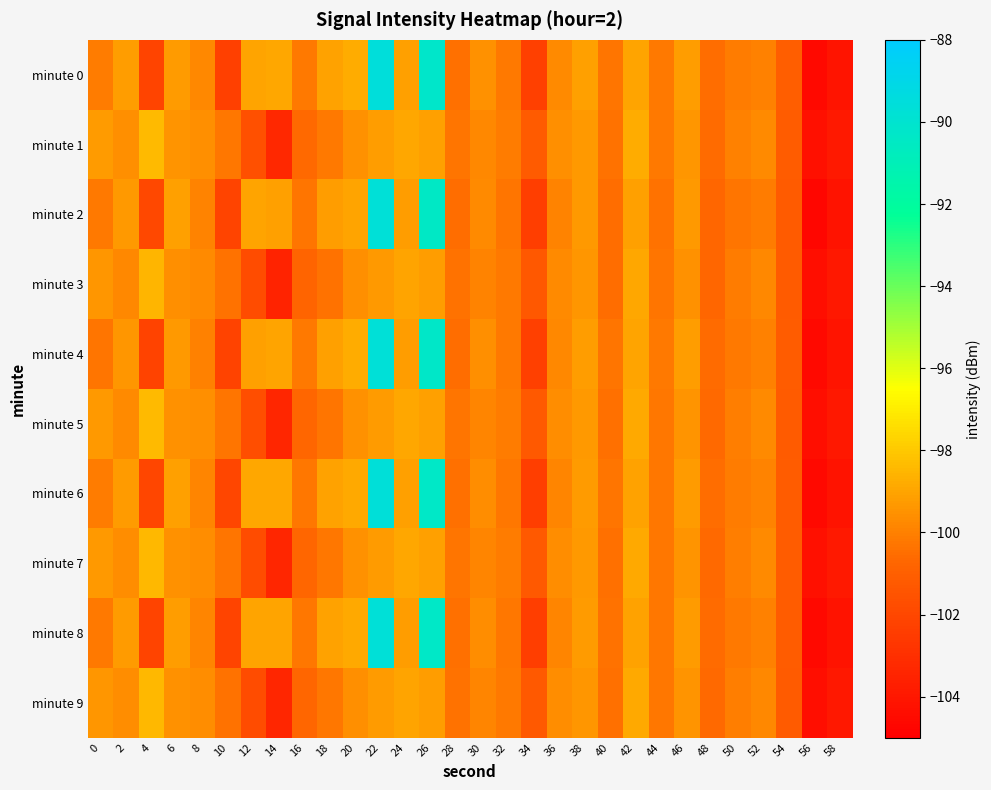

Reading right to left, what are all the values shown in this chart?

minute 0: 58=-104.1	56=-104.6	54=-101.0	52=-100.0	50=-100.2	48=-100.5	46=-99.2	44=-100.2	42=-99.0	40=-100.3	38=-99.2	36=-99.8	34=-102.3	32=-100.2	30=-99.6	28=-100.4	26=-90.3	24=-99.1	22=-89.6	20=-98.8	18=-99.0	16=-100.2	14=-98.9	12=-99.0	10=-102.3	8=-99.8	6=-99.2	4=-102.1	2=-99.2	0=-100.1
minute 1: 58=-103.9	56=-104.3	54=-101.1	52=-99.7	50=-100.0	48=-100.6	46=-99.4	44=-100.2	42=-98.8	40=-100.4	38=-99.3	36=-99.6	34=-101.2	32=-100.1	30=-99.8	28=-100.3	26=-99.1	24=-98.9	22=-99.2	20=-99.5	18=-100.2	16=-100.6	14=-103.3	12=-101.7	10=-100.3	8=-99.6	6=-99.4	4=-98.4	2=-99.6	0=-99.3
minute 2: 58=-104.2	56=-104.7	54=-101.2	52=-100.1	50=-100.3	48=-100.7	46=-99.3	44=-100.4	42=-99.1	40=-100.5	38=-99.3	36=-99.9	34=-102.4	32=-100.3	30=-99.7	28=-100.5	26=-90.4	24=-99.2	22=-89.7	20=-99.0	18=-99.2	16=-100.3	14=-99.1	12=-99.0	10=-102.1	8=-99.9	6=-99.1	4=-102.0	2=-99.3	0=-100.2
minute 3: 58=-104.0	56=-104.4	54=-101.2	52=-99.8	50=-100.1	48=-100.7	46=-99.5	44=-100.3	42=-98.9	40=-100.5	38=-99.4	36=-99.7	34=-101.3	32=-100.2	30=-99.9	28=-100.4	26=-99.2	24=-99.0	22=-99.3	20=-99.6	18=-100.4	16=-100.8	14=-103.5	12=-101.8	10=-100.4	8=-99.7	6=-99.6	4=-98.5	2=-99.8	0=-99.4
minute 4: 58=-104.1	56=-104.6	54=-101.1	52=-100.0	50=-100.2	48=-100.6	46=-99.2	44=-100.2	42=-99.0	40=-100.3	38=-99.2	36=-99.8	34=-102.3	32=-100.2	30=-99.6	28=-100.5	26=-90.3	24=-99.2	22=-89.7	20=-98.8	18=-99.1	16=-100.2	14=-99.0	12=-99.1	10=-102.2	8=-100.0	6=-99.3	4=-102.2	2=-99.4	0=-100.3
minute 5: 58=-104.0	56=-104.3	54=-101.2	52=-99.8	50=-100.0	48=-100.7	46=-99.5	44=-100.2	42=-98.8	40=-100.5	38=-99.3	36=-99.7	34=-101.2	32=-100.2	30=-99.8	28=-100.3	26=-99.2	24=-99.0	22=-99.2	20=-99.5	18=-100.3	16=-100.7	14=-103.4	12=-101.7	10=-100.3	8=-99.6	6=-99.5	4=-98.4	2=-99.7	0=-99.3
minute 6: 58=-104.2	56=-104.5	54=-101.1	52=-100.0	50=-100.2	48=-100.5	46=-99.2	44=-100.2	42=-99.0	40=-100.3	38=-99.2	36=-99.8	34=-102.3	32=-100.2	30=-99.7	28=-100.5	26=-90.3	24=-99.2	22=-89.7	20=-98.8	18=-99.0	16=-100.2	14=-99.0	12=-99.0	10=-102.0	8=-99.8	6=-99.2	4=-102.0	2=-99.2	0=-100.2
minute 7: 58=-103.9	56=-104.3	54=-101.1	52=-99.7	50=-100.0	48=-100.6	46=-99.4	44=-100.2	42=-98.8	40=-100.4	38=-99.3	36=-99.6	34=-101.2	32=-100.1	30=-99.8	28=-100.3	26=-99.1	24=-98.9	22=-99.2	20=-99.5	18=-100.2	16=-100.7	14=-103.3	12=-101.8	10=-100.3	8=-99.7	6=-99.5	4=-98.5	2=-99.7	0=-99.3
minute 8: 58=-104.2	56=-104.6	54=-101.1	52=-100.0	50=-100.2	48=-100.6	46=-99.3	44=-100.3	42=-99.1	40=-100.4	38=-99.3	36=-99.9	34=-102.4	32=-100.3	30=-99.7	28=-100.5	26=-90.4	24=-99.2	22=-89.7	20=-98.9	18=-99.1	16=-100.3	14=-99.0	12=-99.0	10=-102.1	8=-99.9	6=-99.2	4=-102.1	2=-99.3	0=-100.2
minute 9: 58=-104.0	56=-104.4	54=-101.2	52=-99.8	50=-100.1	48=-100.7	46=-99.5	44=-100.3	42=-98.9	40=-100.5	38=-99.4	36=-99.7	34=-101.3	32=-100.2	30=-99.9	28=-100.4	26=-99.2	24=-99.0	22=-99.3	20=-99.6	18=-100.3	16=-100.7	14=-103.4	12=-101.8	10=-100.4	8=-99.7	6=-99.5	4=-98.5	2=-99.7	0=-99.4